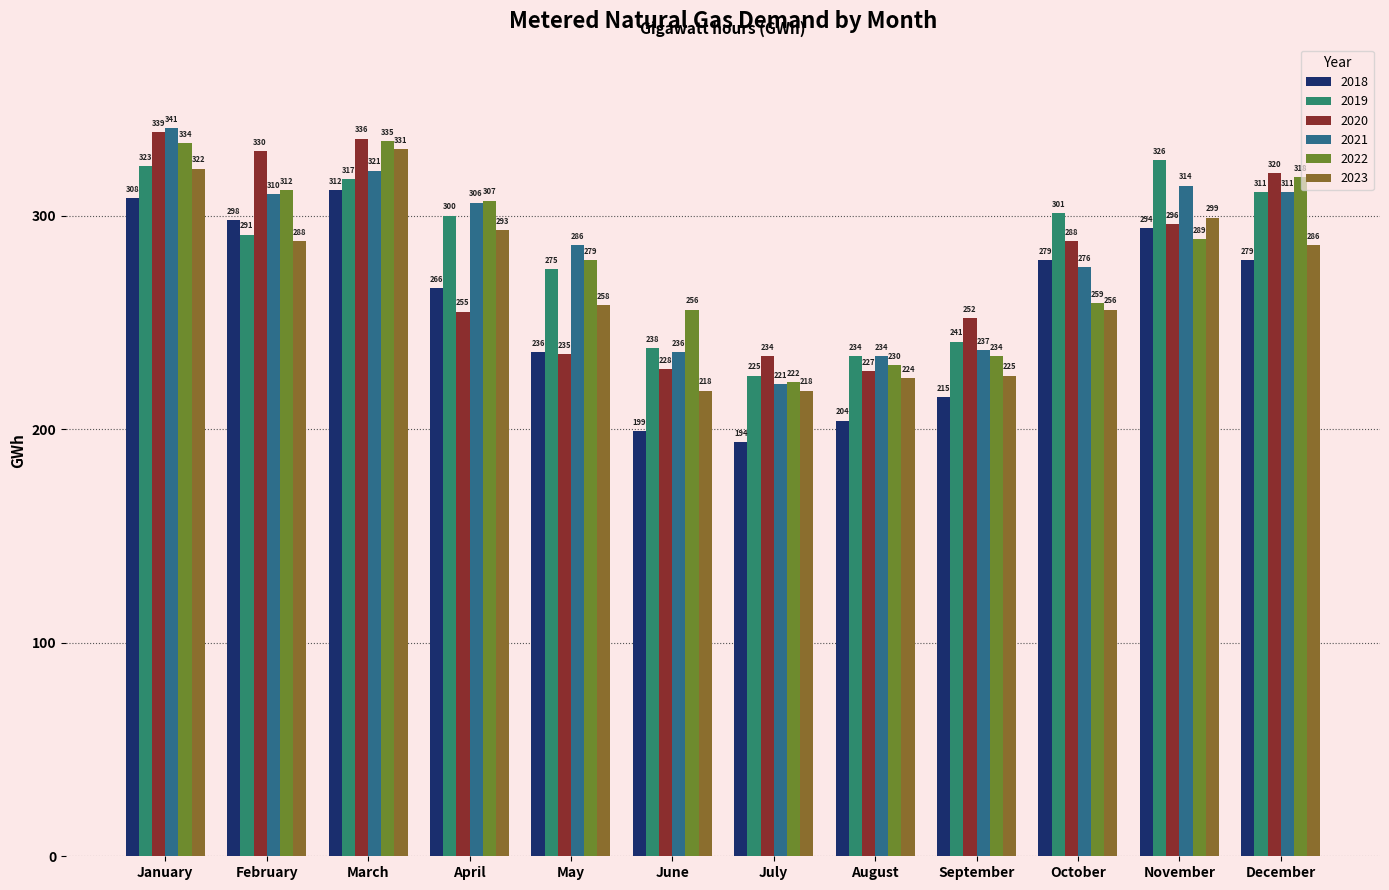

At which label is 2022 closest to 278?

May